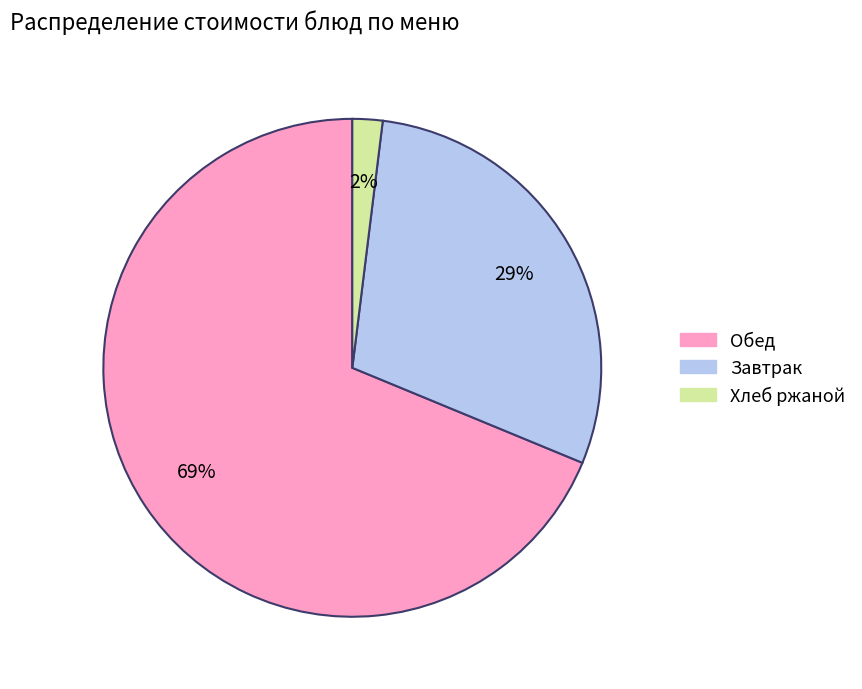

To the nearest percent, what is the difference between the largest and smallest slice percentages?

67%